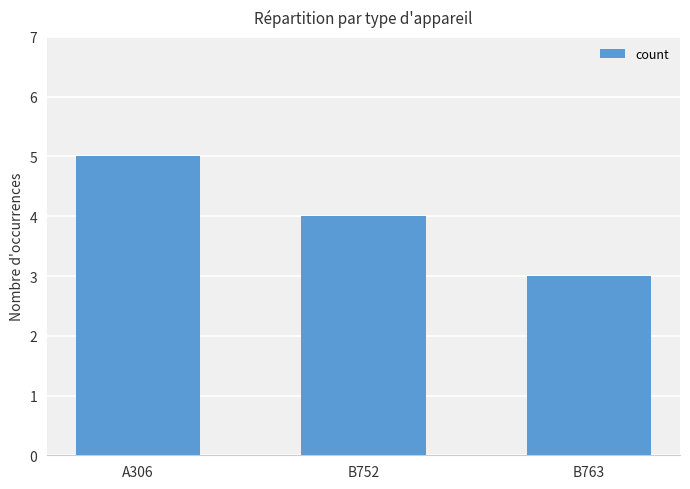

What is the label of the 1st bar from the right?

B763